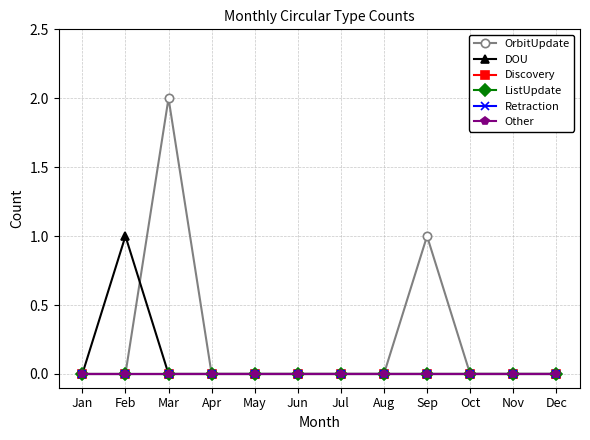

What is the sum of all OrbitUpdate values?

3